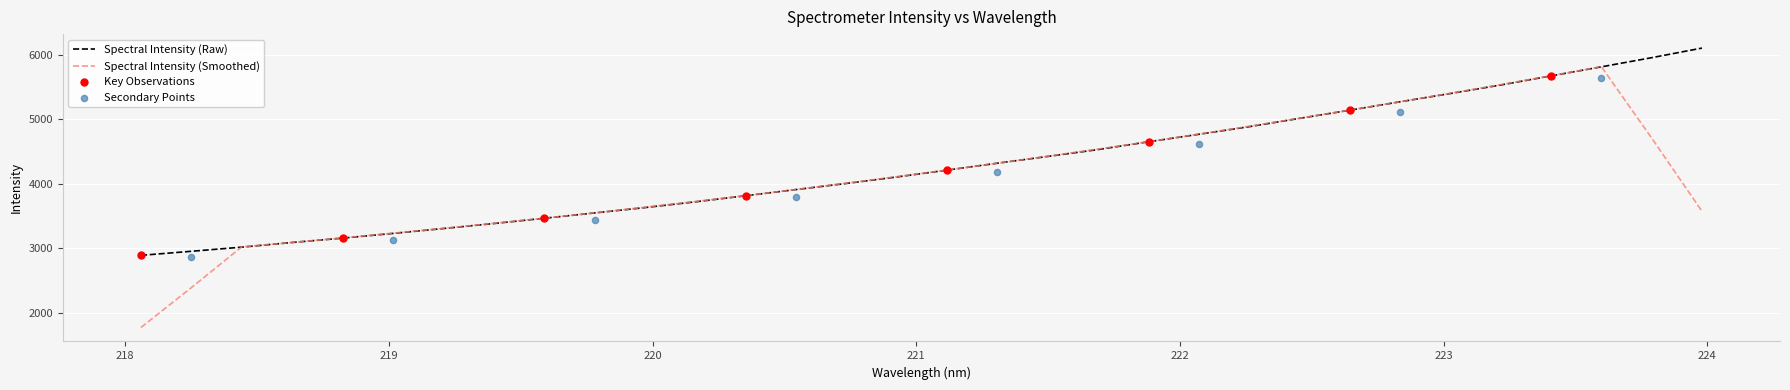

Approximately how many times larger is the value at 220.7354 compared to 218.6332?

1.3